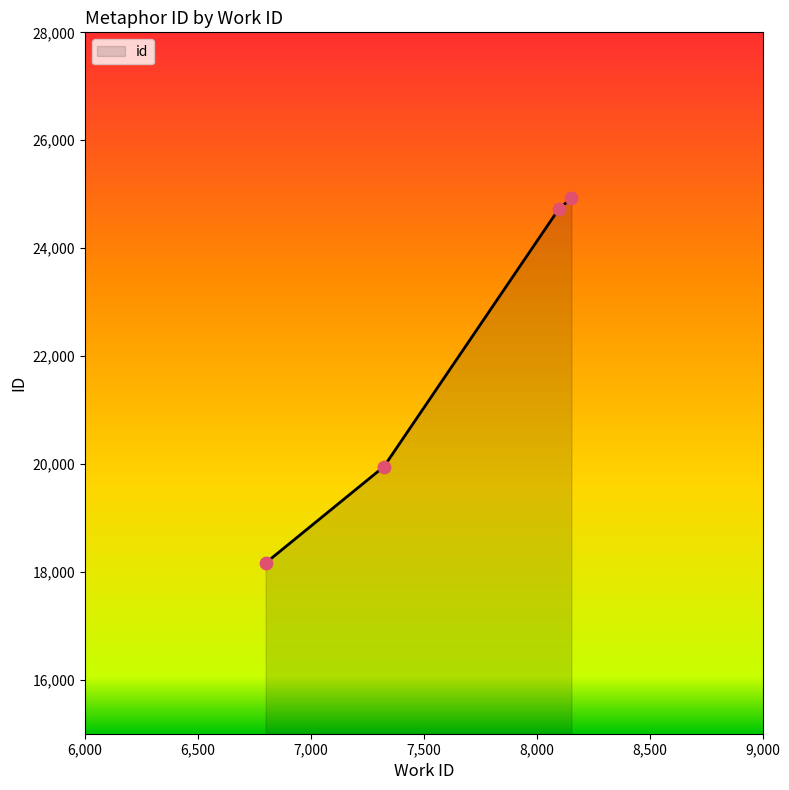

What is the average value?

21942